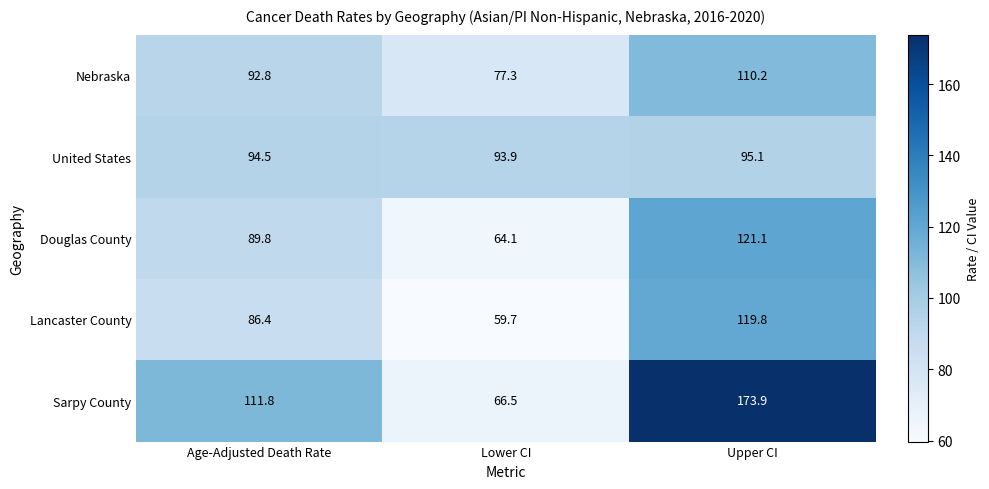

Where does the Lancaster County series first go above 86?

Age-Adjusted Death Rate